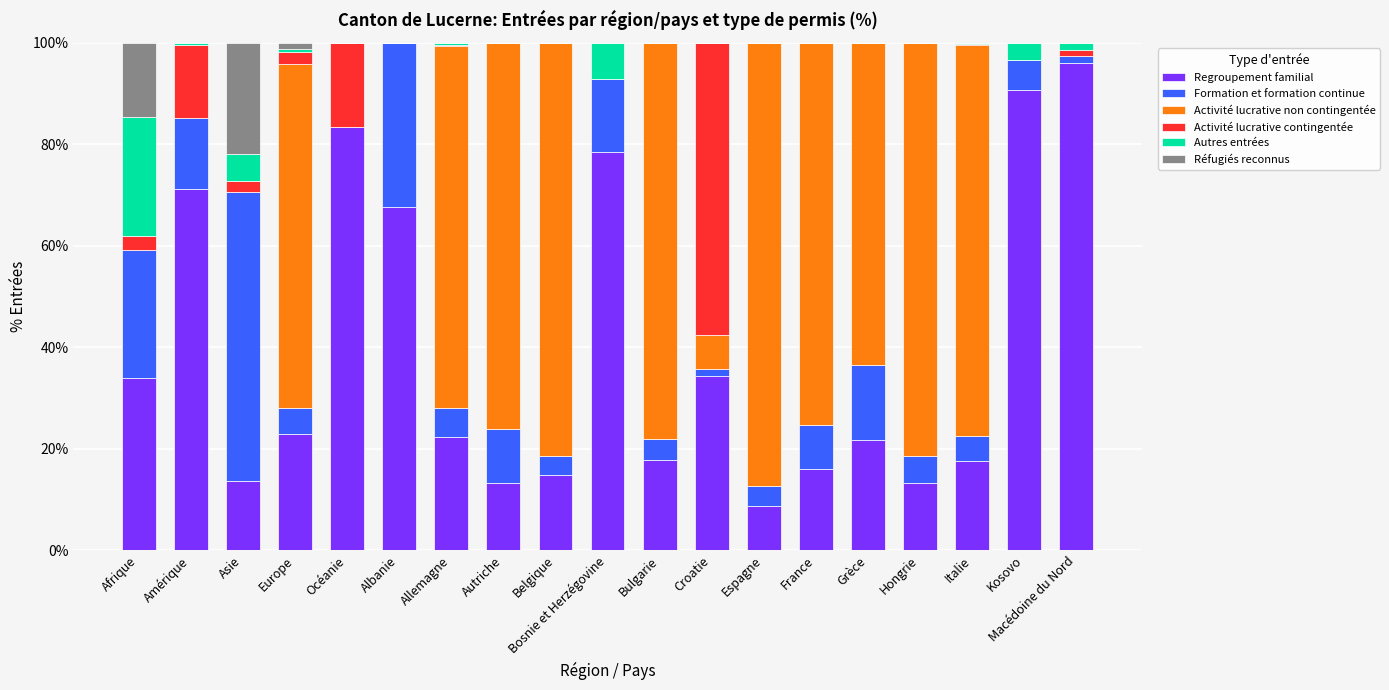

The Regroupement familial series shows 47.0 at Croatie. True or false?

False